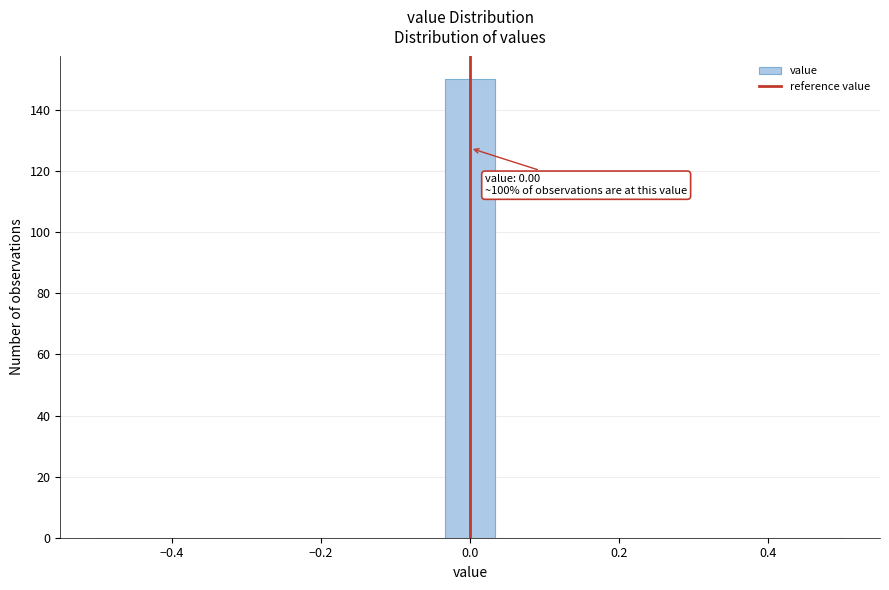

Read against the x-axis, roughly where is the centre of the tallest bar?

0.00